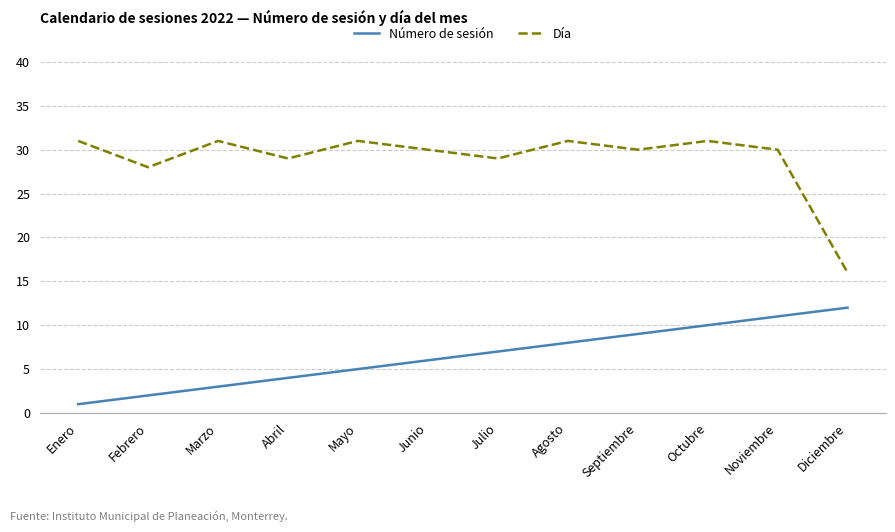

What is the total value across all series at Junio?

36